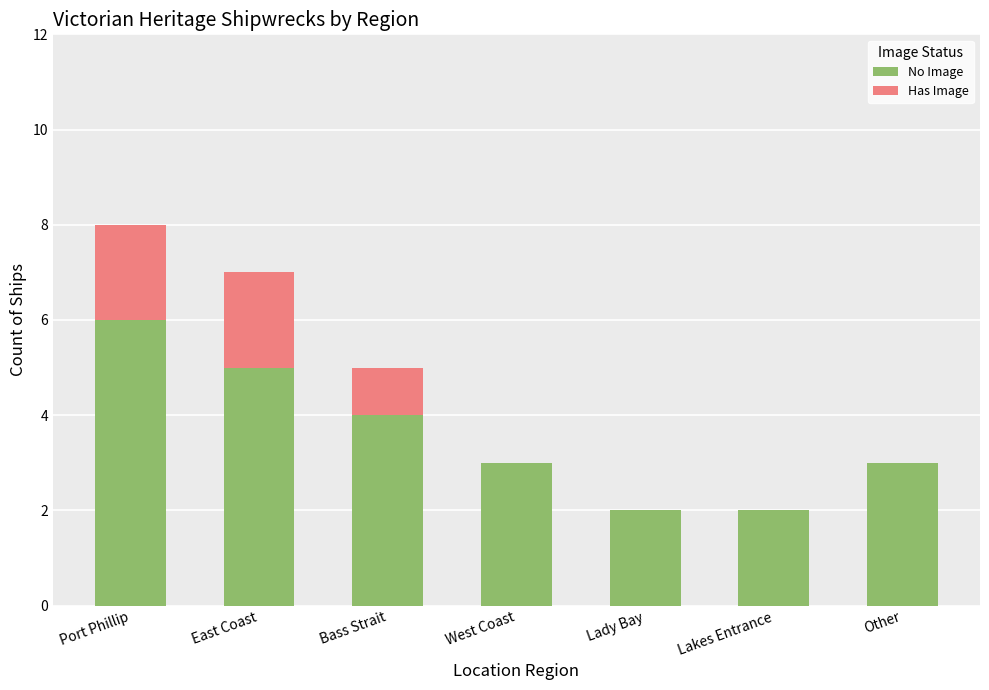

What is the highest value of the No Image series?

6